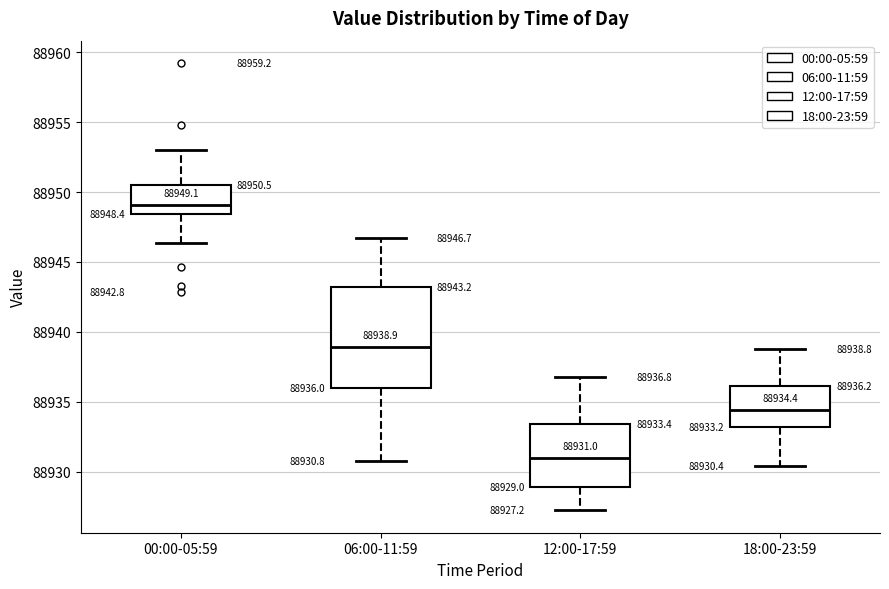

Which box's median line is the highest?

00:00-05:59